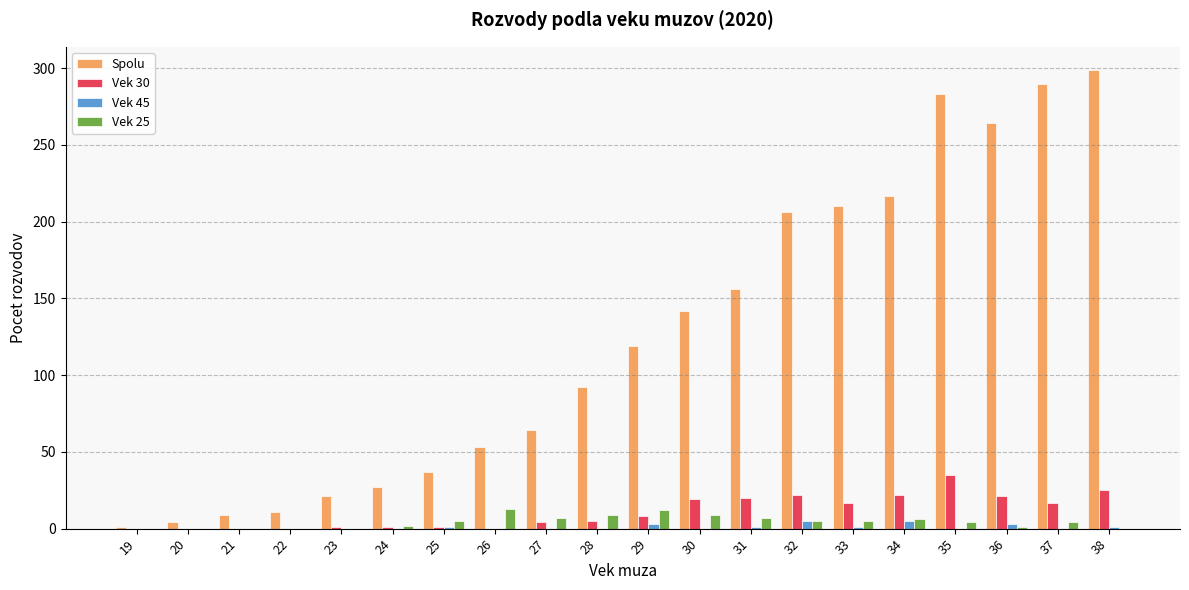

Which series changed the most between 28 and 29?

Spolu